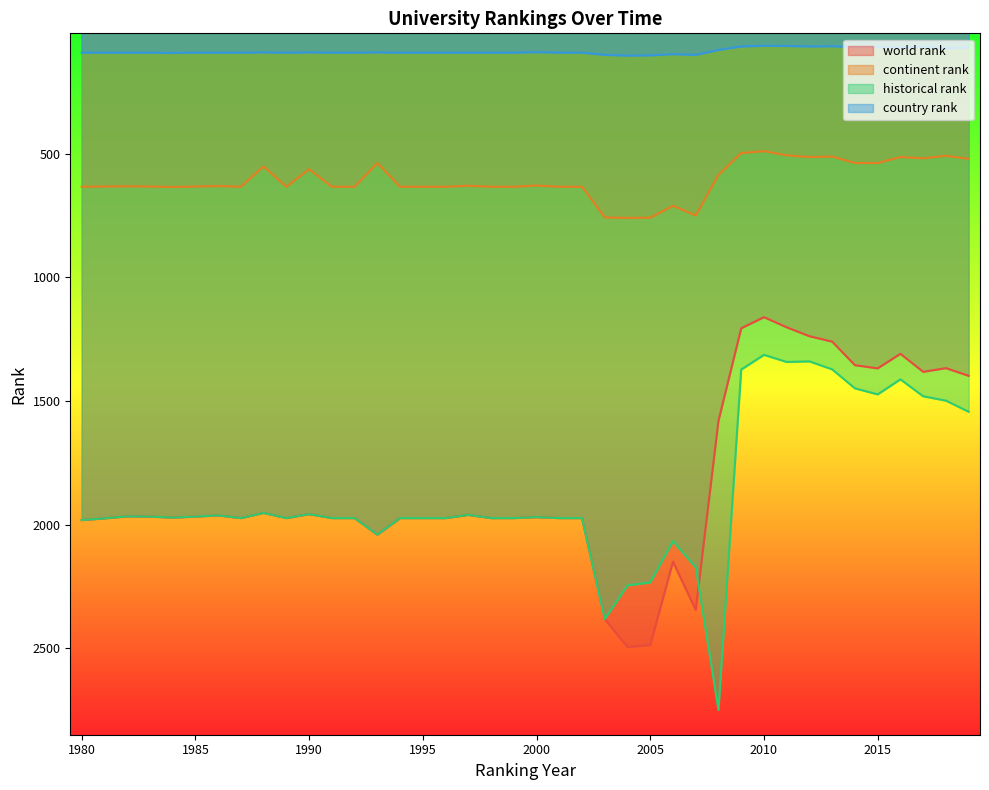

How many categories are shown in the chart?

40